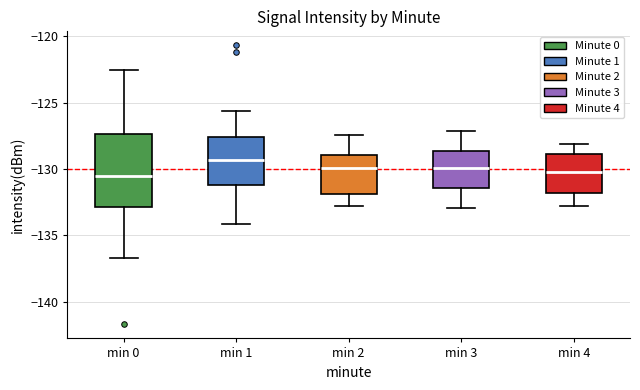

Where is the upper edge of the box for min 0 on the y-axis? The values are not printed on the chart, so give them approximately, as read against the axis.

-127.5